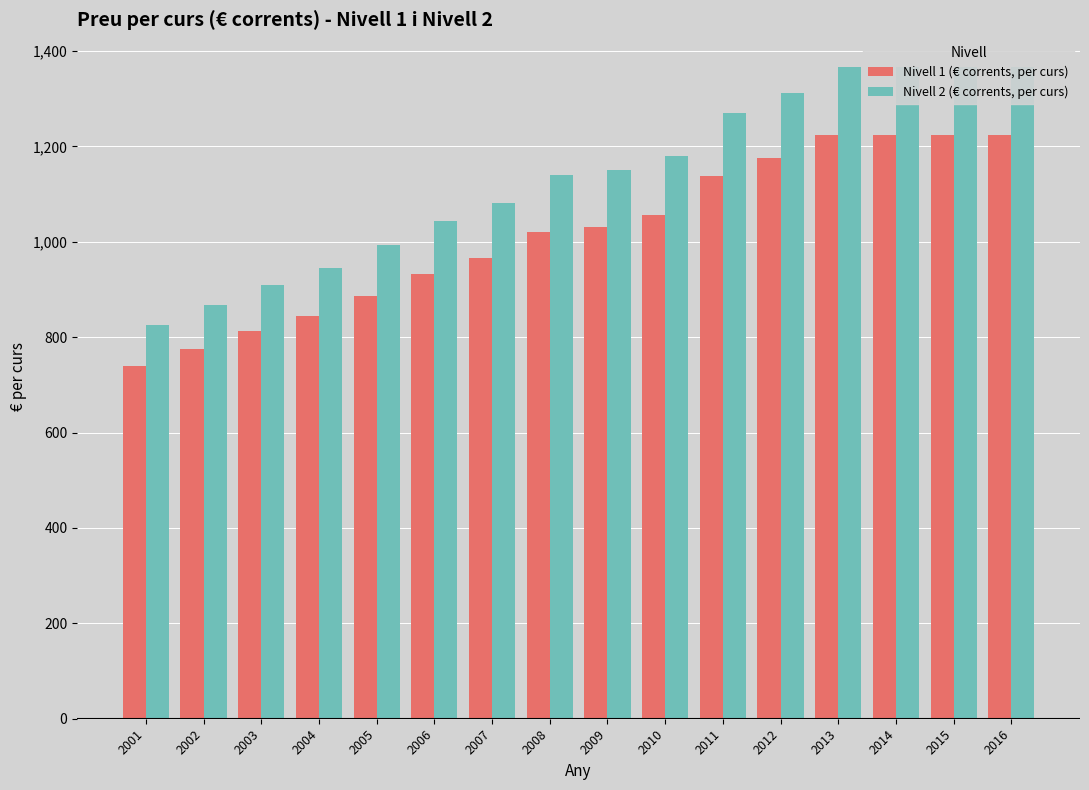

True or false: Nivell 1 (€ corrents, per curs) has a value of 1444.2 at 2009.

False